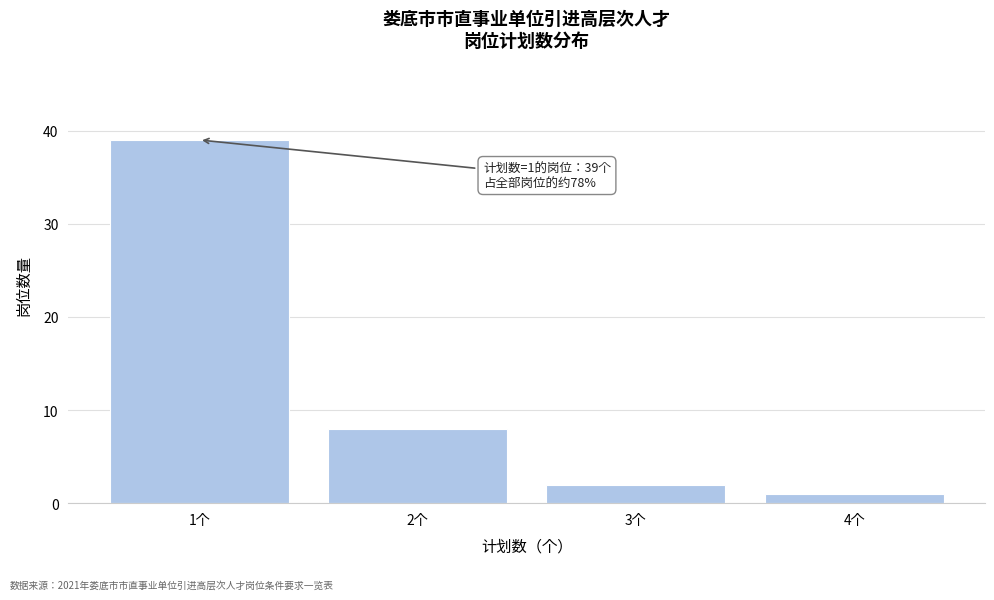

Reading right to left, list all the values displayed in this chart.

4个=1	3个=2	2个=8	1个=39